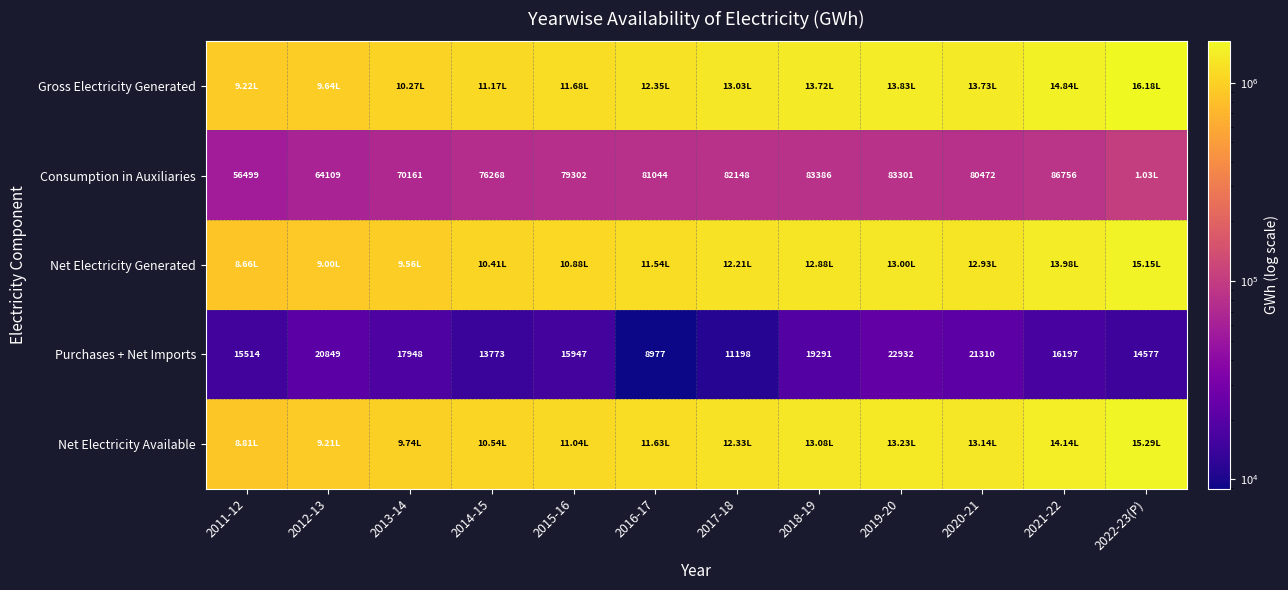

At which category is the sum across all series the highest?

2022-23(P)